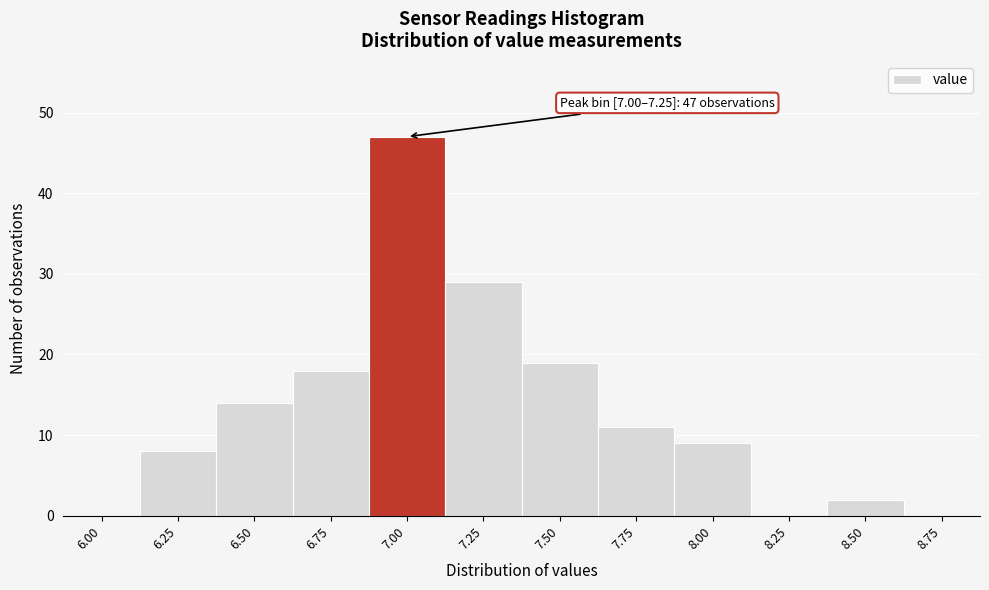

Reading left to right, extract all data points from this chart.

6.00=0	6.25=8	6.50=14	6.75=18	7.00=47	7.25=29	7.50=19	7.75=11	8.00=9	8.25=0	8.50=2	8.75=0